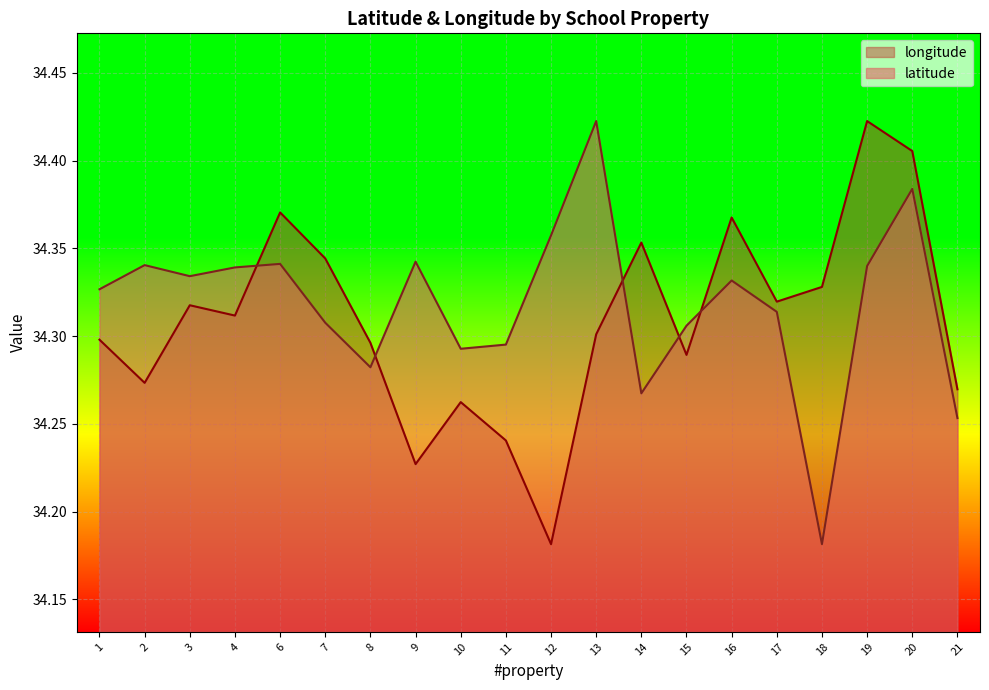

What is the value of the longitude point at the 13th from the left?

34.4